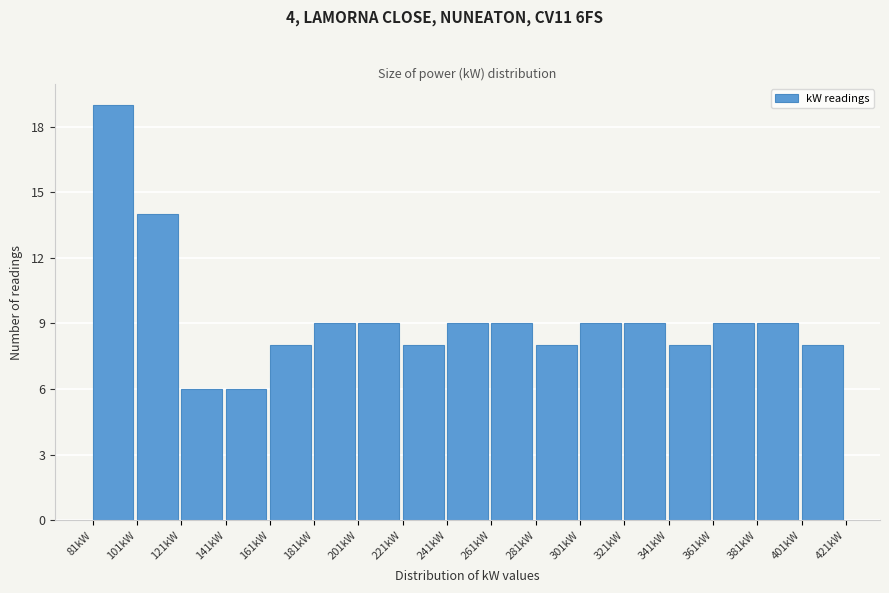

Over which range of the x-axis is the bar tallest?

82 to 102